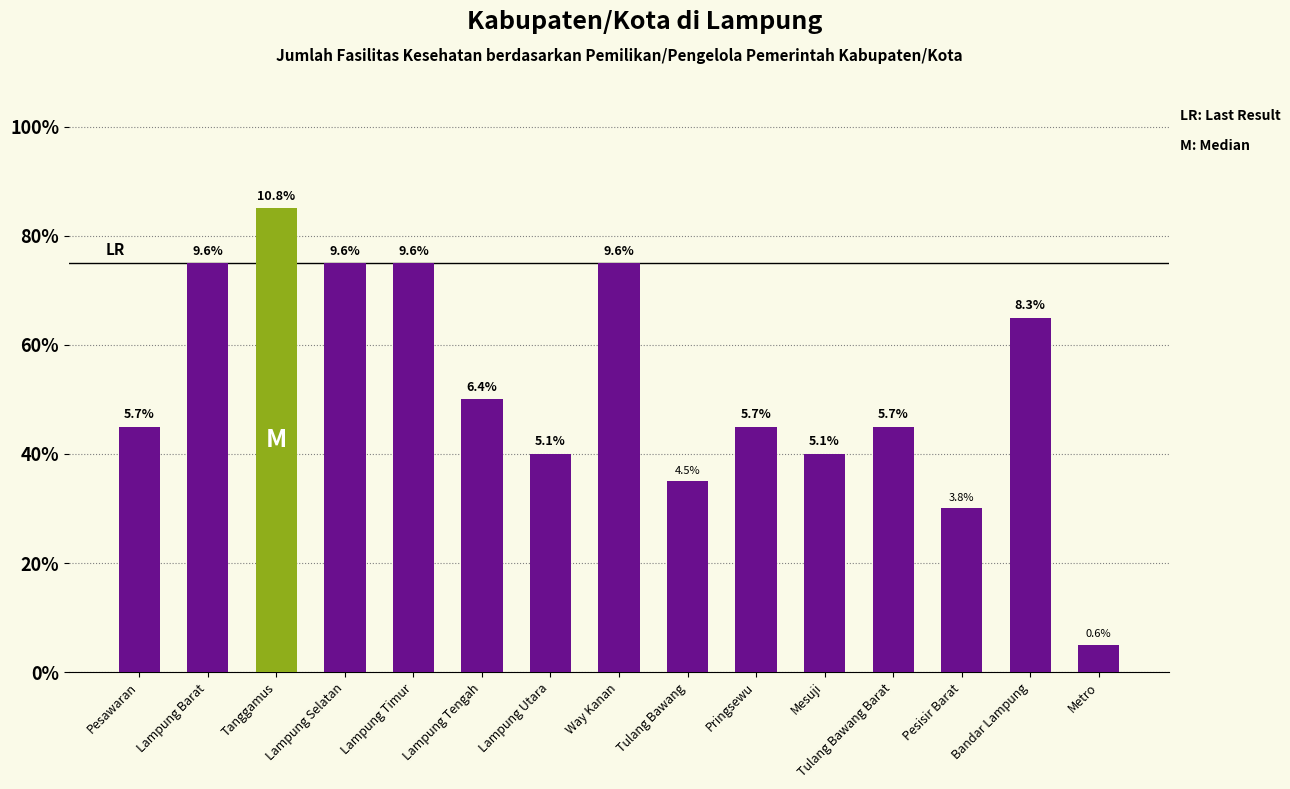

Does the chart contain any negative values?

No